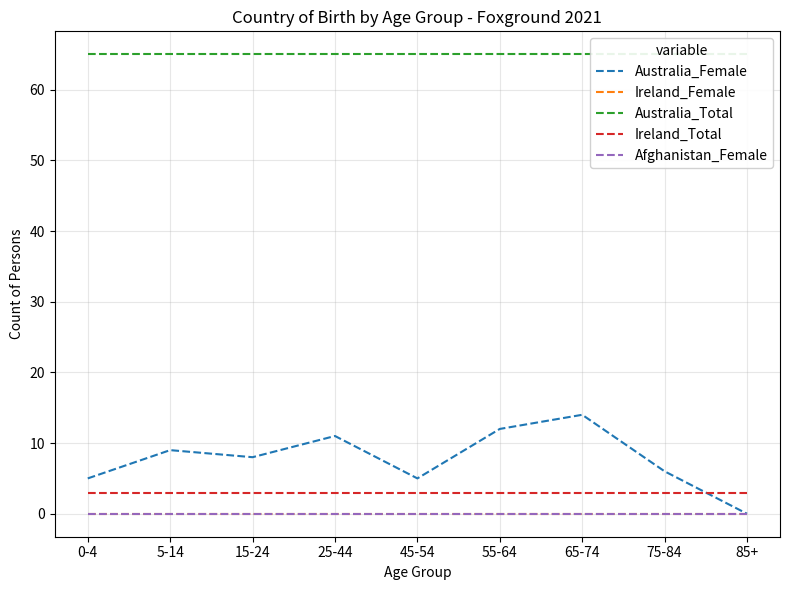

What is the sum of all Ireland_Total values?

27